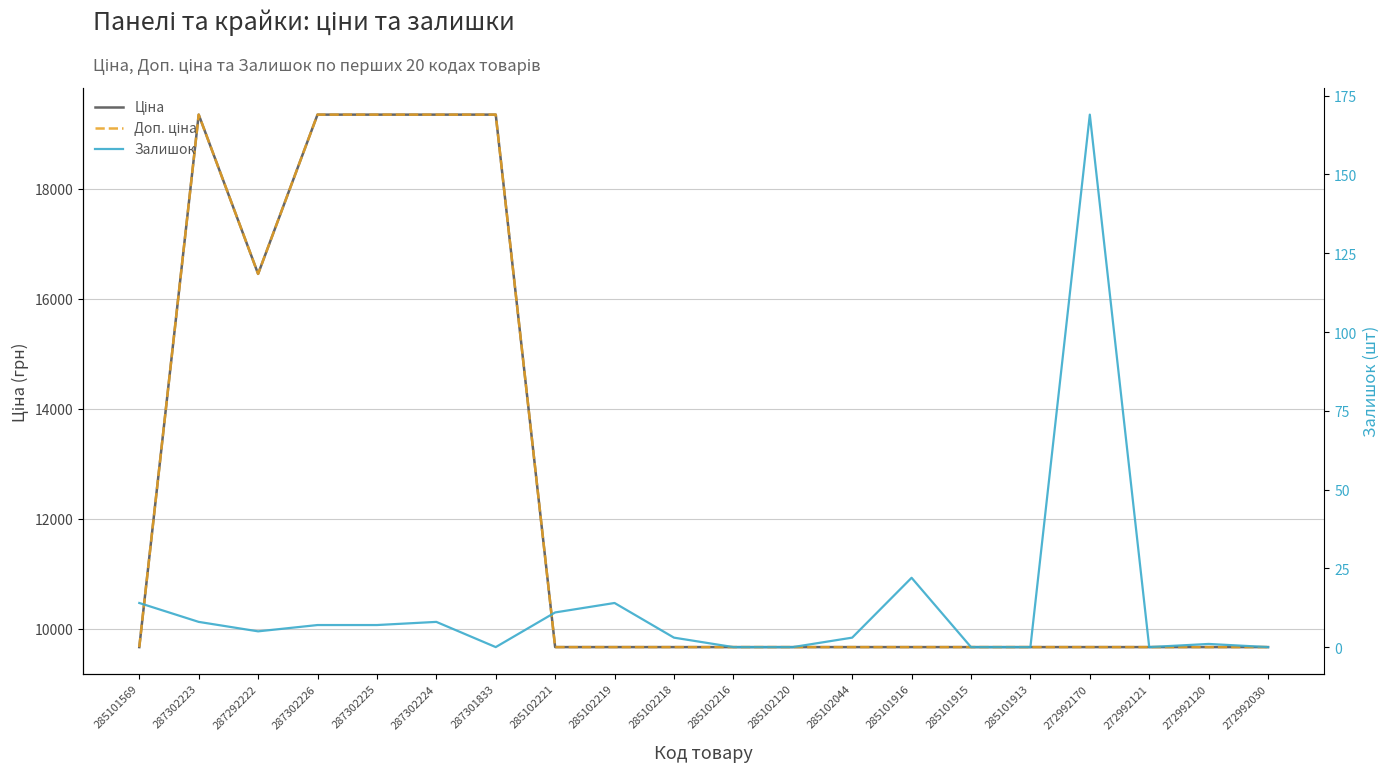

Which series has the largest total across all categories?

Ціна